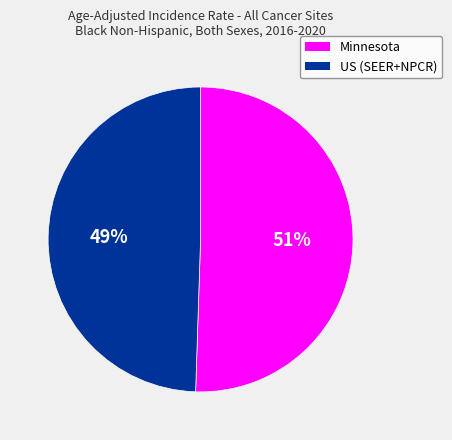

Which has a higher value, US (SEER+NPCR) or Minnesota?

Minnesota